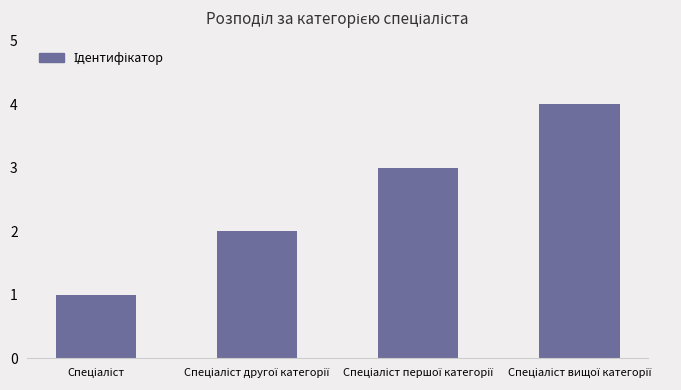

Reading left to right, transcribe all the data shown in this chart.

1	2	3	4